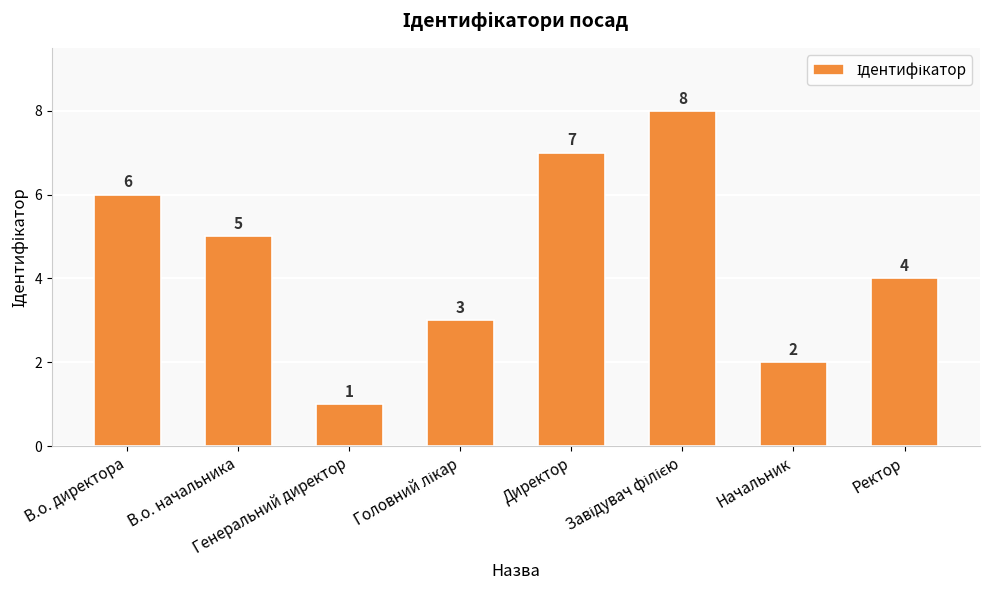

Which category has the lowest value across all series?

Генеральний директор